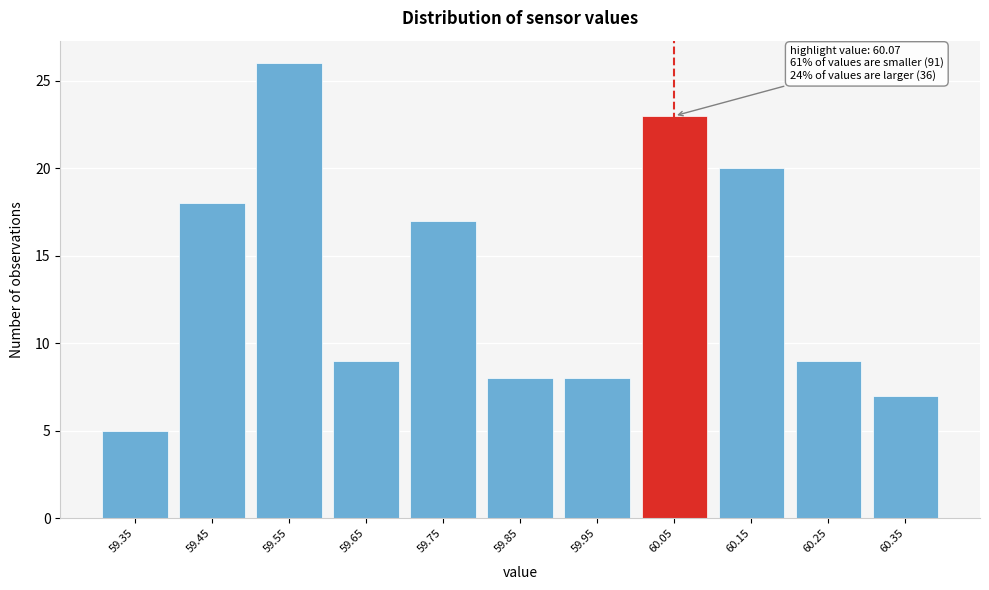

Reading right to left, extract all data points from this chart.

60.35=7	60.25=9	60.15=20	60.05=23	59.95=8	59.85=8	59.75=17	59.65=9	59.55=26	59.45=18	59.35=5